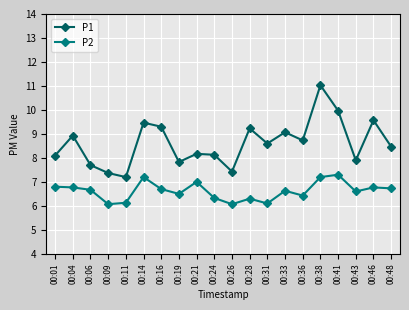

At which category does P1 reach its first local peak?

00:04